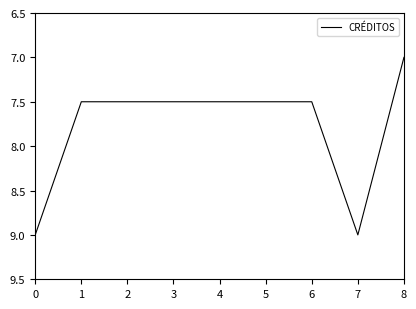

What is the change in value from 2 to 8?

-0.5